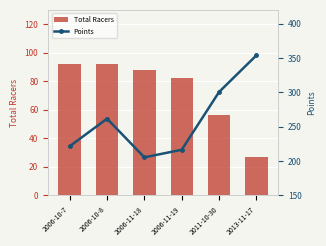

The value of Points at 2006-10-7 is 221.4. True or false?

True